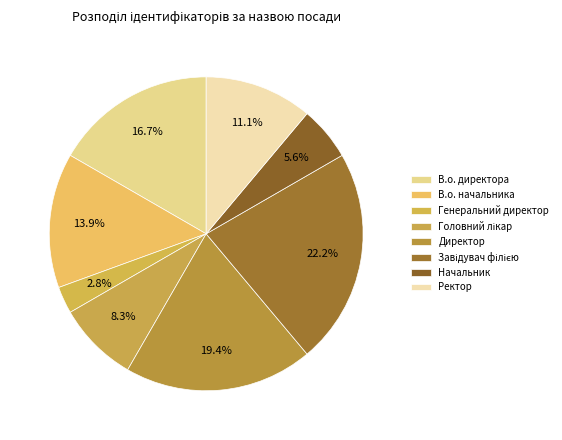

What is the smallest slice in the pie chart?

Генеральний директор